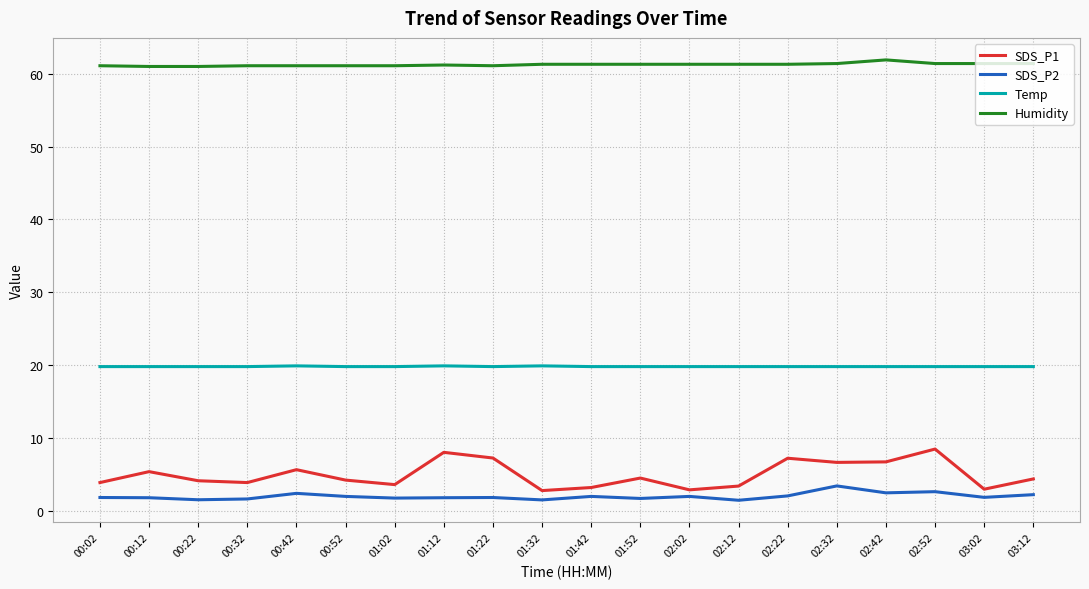

In SDS_P1, how many points are higher than both neighbors (excluding endpoints)?

6